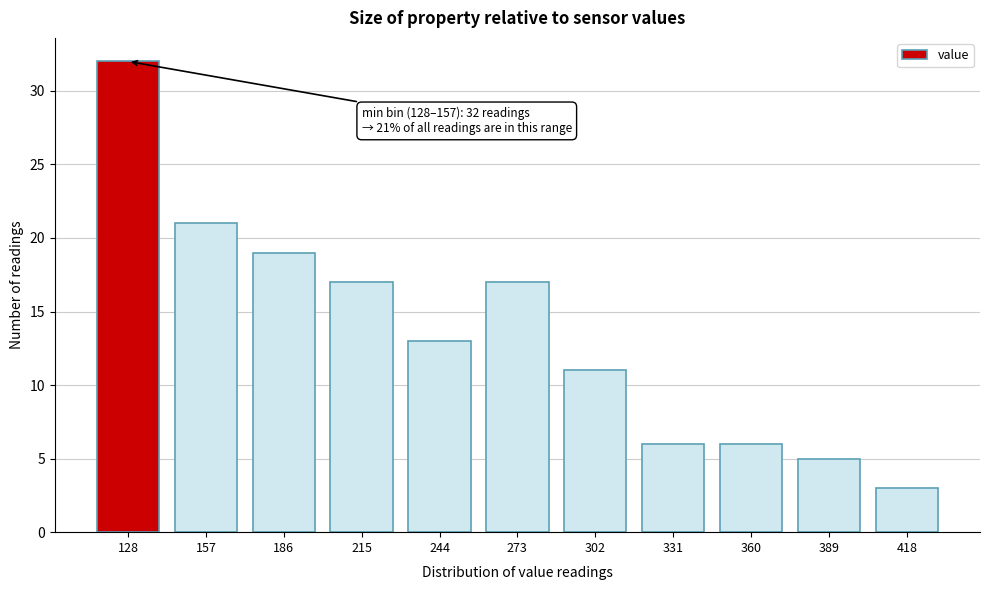

Reading right to left, transcribe all the data shown in this chart.

3	5	6	6	11	17	13	17	19	21	32